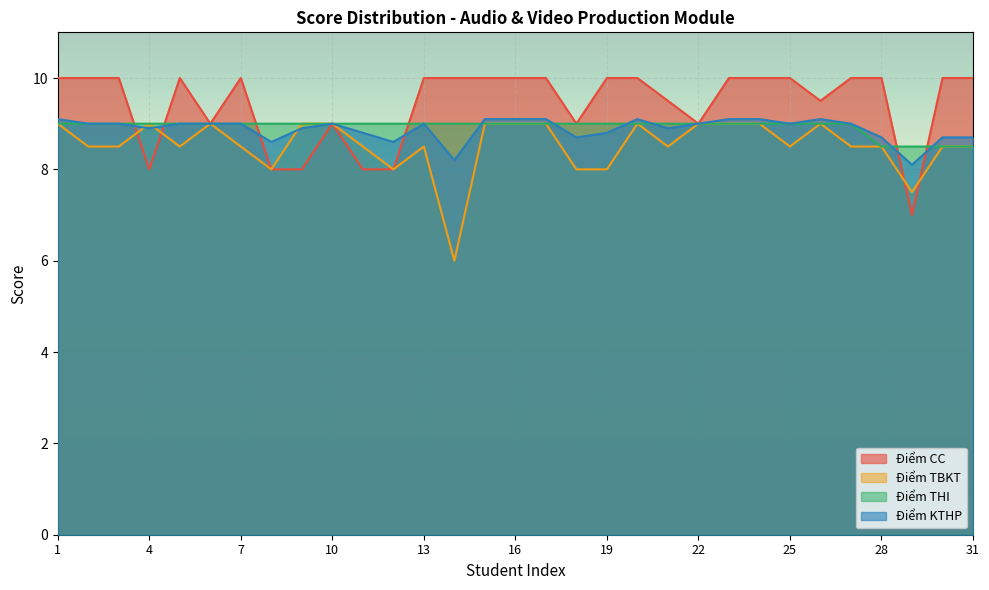

Which series has the largest range (max minus min)?

Điểm CC